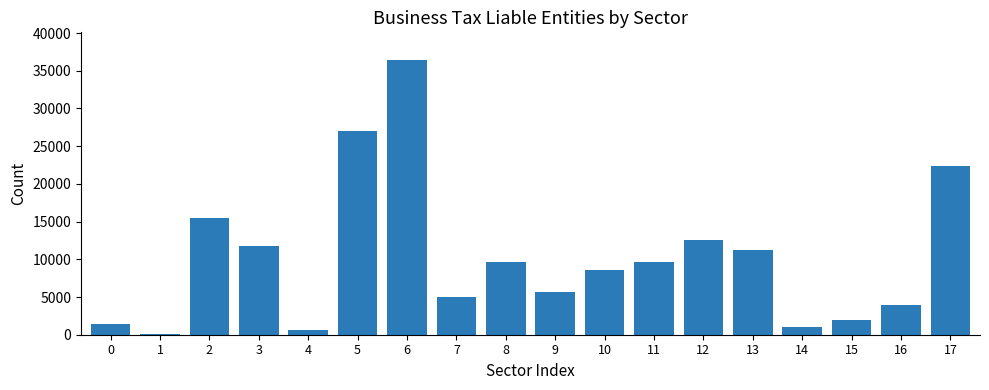

What is the maximum value shown in the chart?

36445